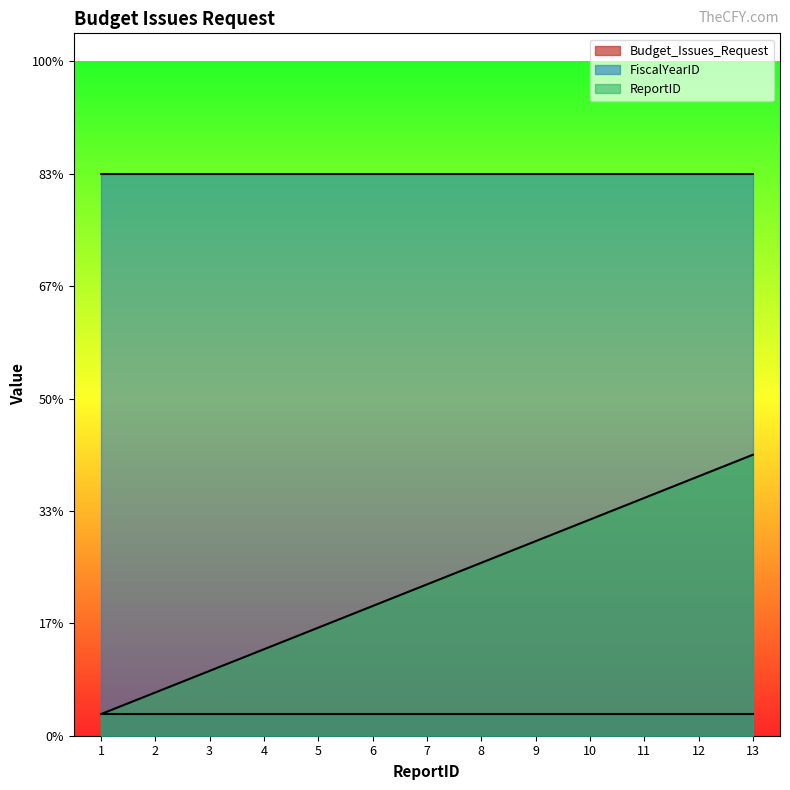

The value of ReportID at 3 is 3. True or false?

True